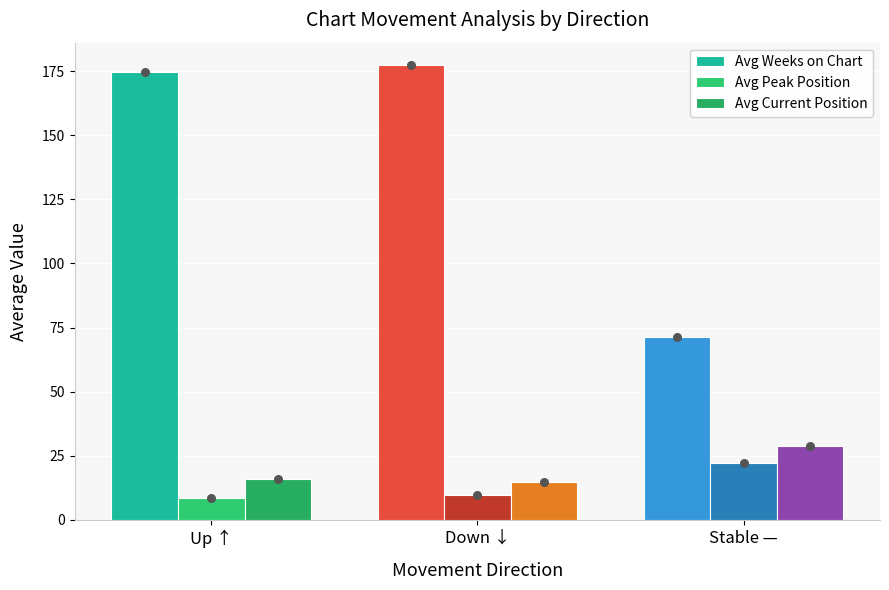

Which series reaches the minimum Y coordinate?

Avg Peak Position